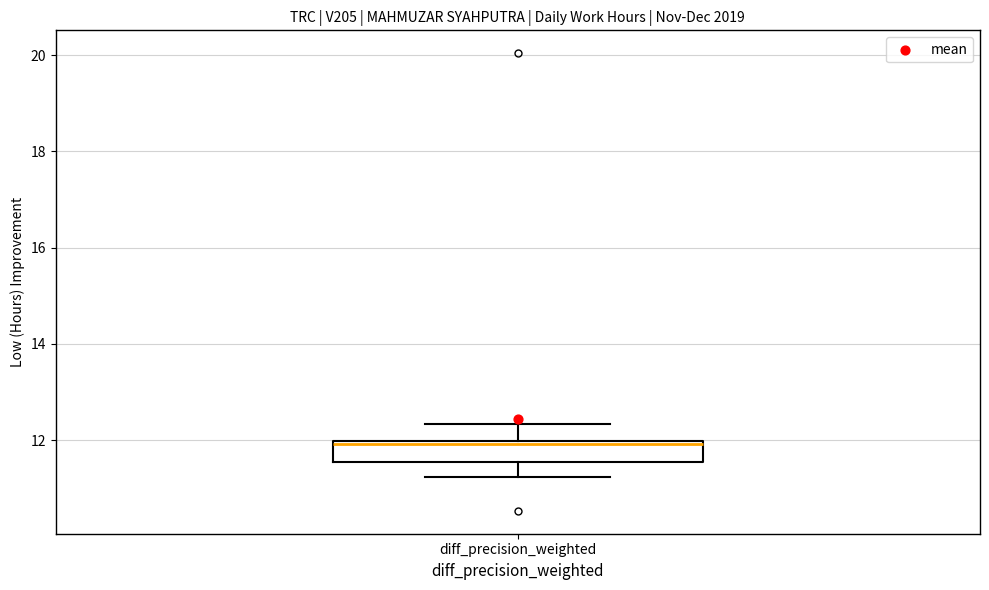

Transcribe this box plot: give where the median line is, the range the box spans, and where the two whiskers end, as read against the y-axis. The values are not printed on the chart, so give them approximately, as read against the axis.

median 12.0 (just below the box's upper edge), box 11.6 to 12.0, whiskers 11.2 to 12.4